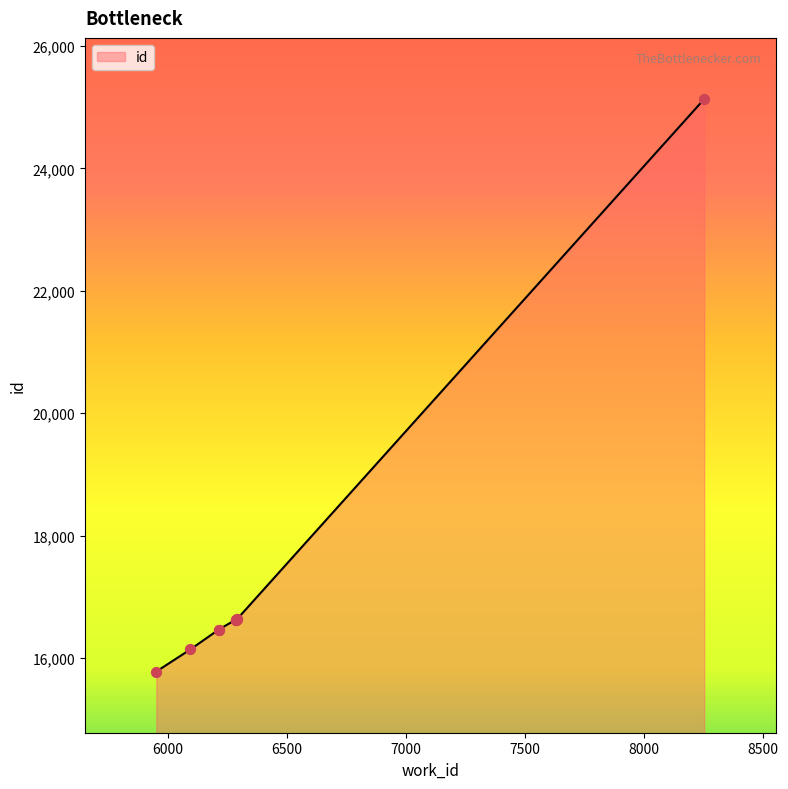

What is the ratio of the value at 6285 to the value at 6289?

1.0